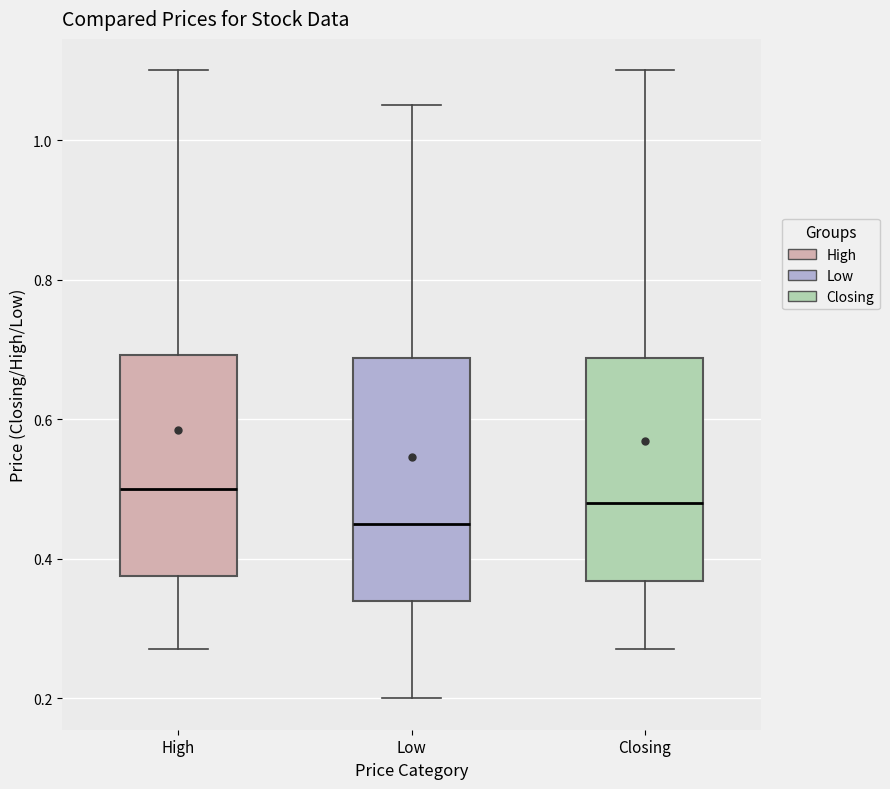

Reading left to right, transcribe this box plot: for each box, give where its median line is, the range the box spans, and where its two whiskers end, as read against the y-axis. The values are not printed on the chart, so give them approximately, as read against the axis.

High: median 0.50, box 0.38 to 0.70, whiskers 0.28 to 1.10
Low: median 0.46, box 0.34 to 0.68, whiskers 0.20 to 1.06
Closing: median 0.48, box 0.36 to 0.68, whiskers 0.28 to 1.10